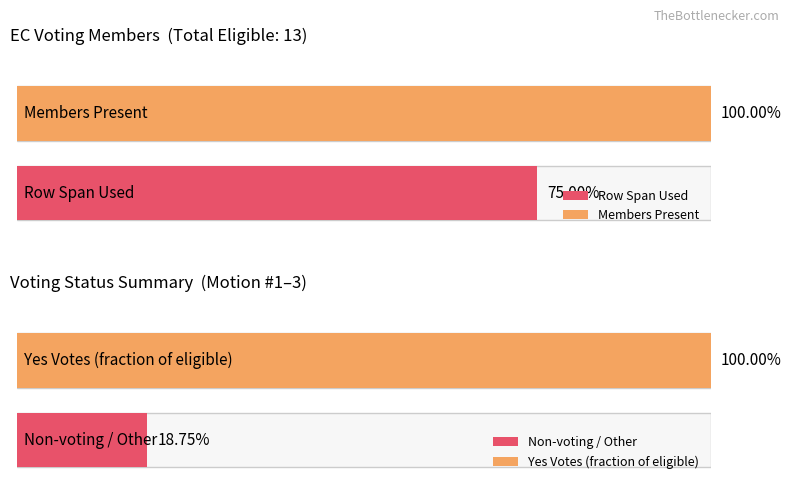

The value of Row Number at Dorothy Stanley is 13. True or false?

False